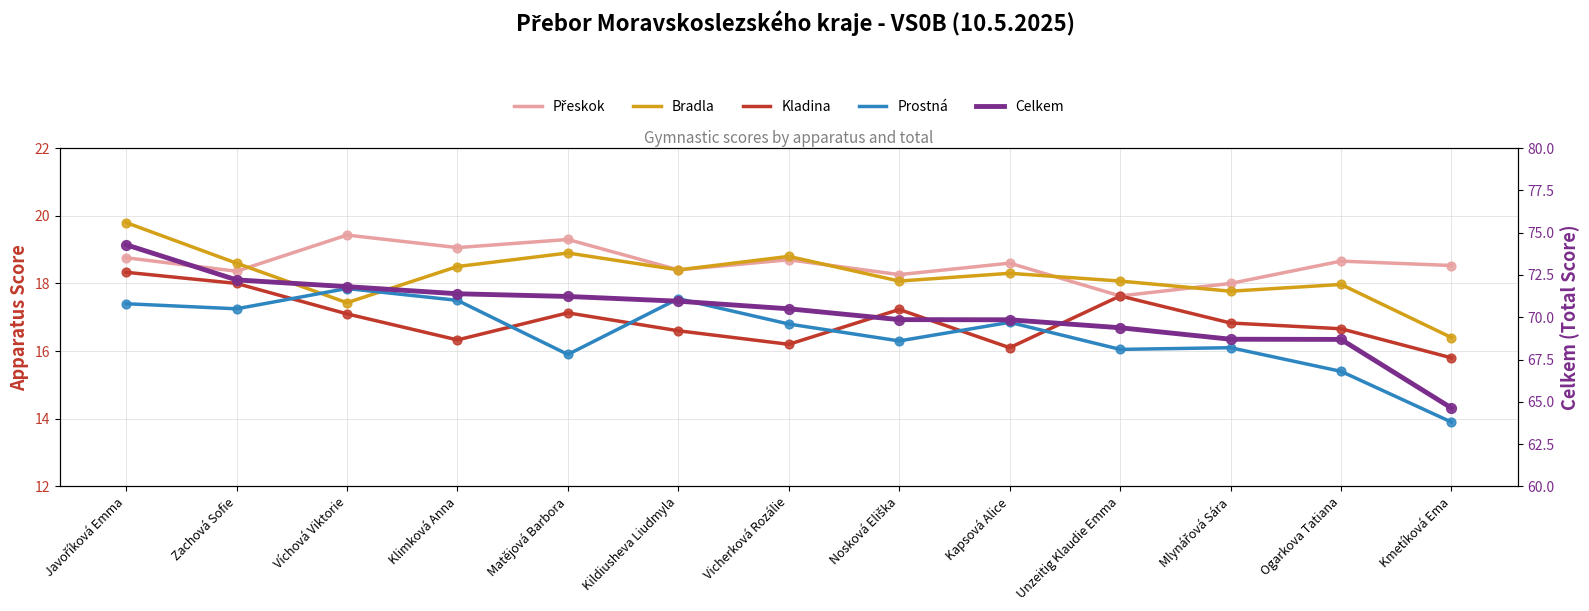

What are all the series names shown in the legend?

Přeskok, Bradla, Kladina, Prostná, Celkem